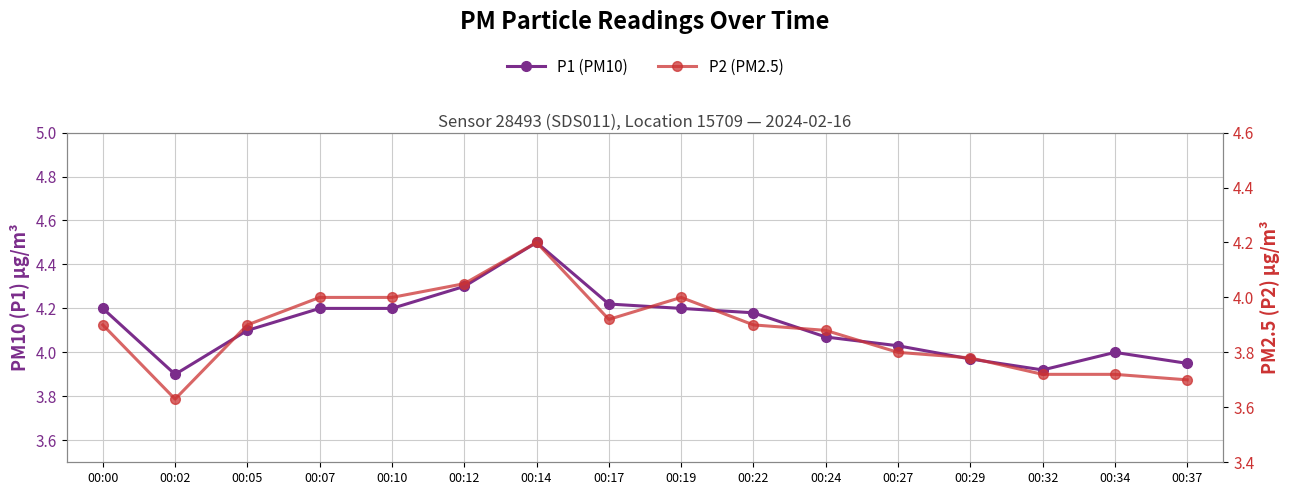

Rank the categories by P1 (PM10) value from lowest to highest.

00:02, 00:32, 00:37, 00:29, 00:34, 00:27, 00:24, 00:05, 00:22, 00:00, 00:07, 00:10, 00:19, 00:17, 00:12, 00:14